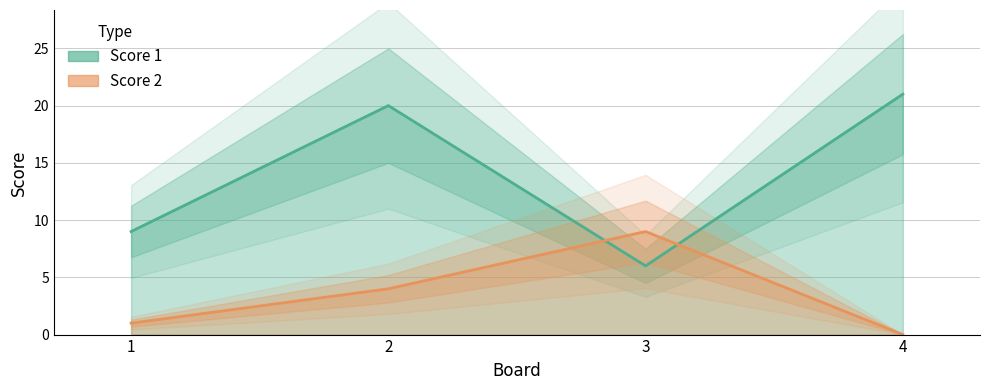

At which category is the sum across all series the highest?

2